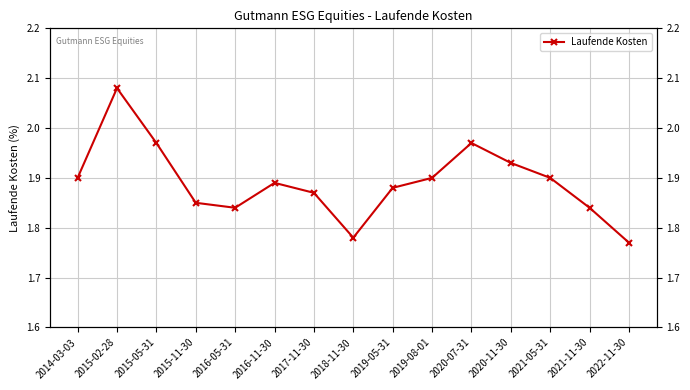

What position from the right is 2015-02-28?

14